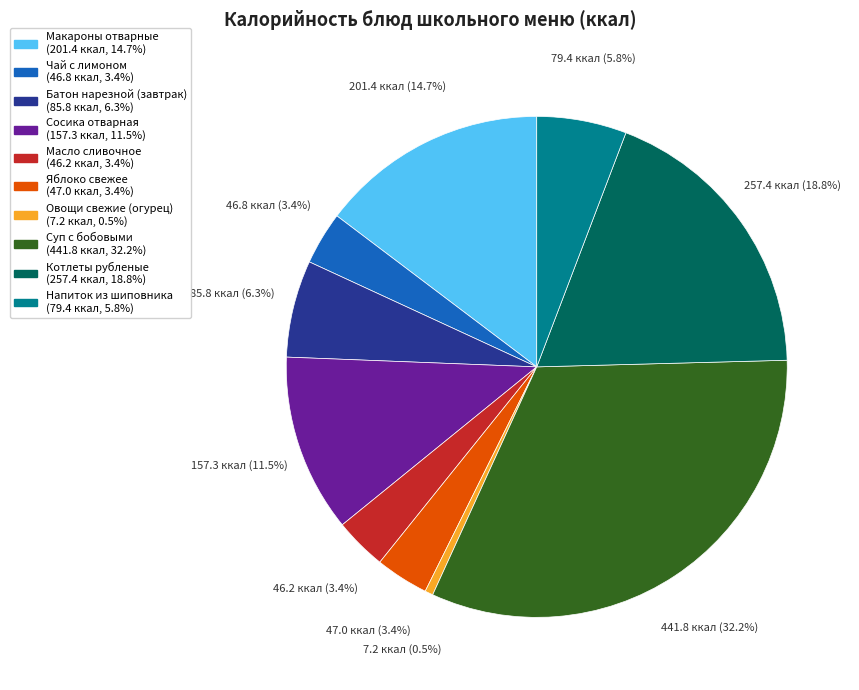

To the nearest percent, what is the difference between the largest and smallest slice percentages?

32%